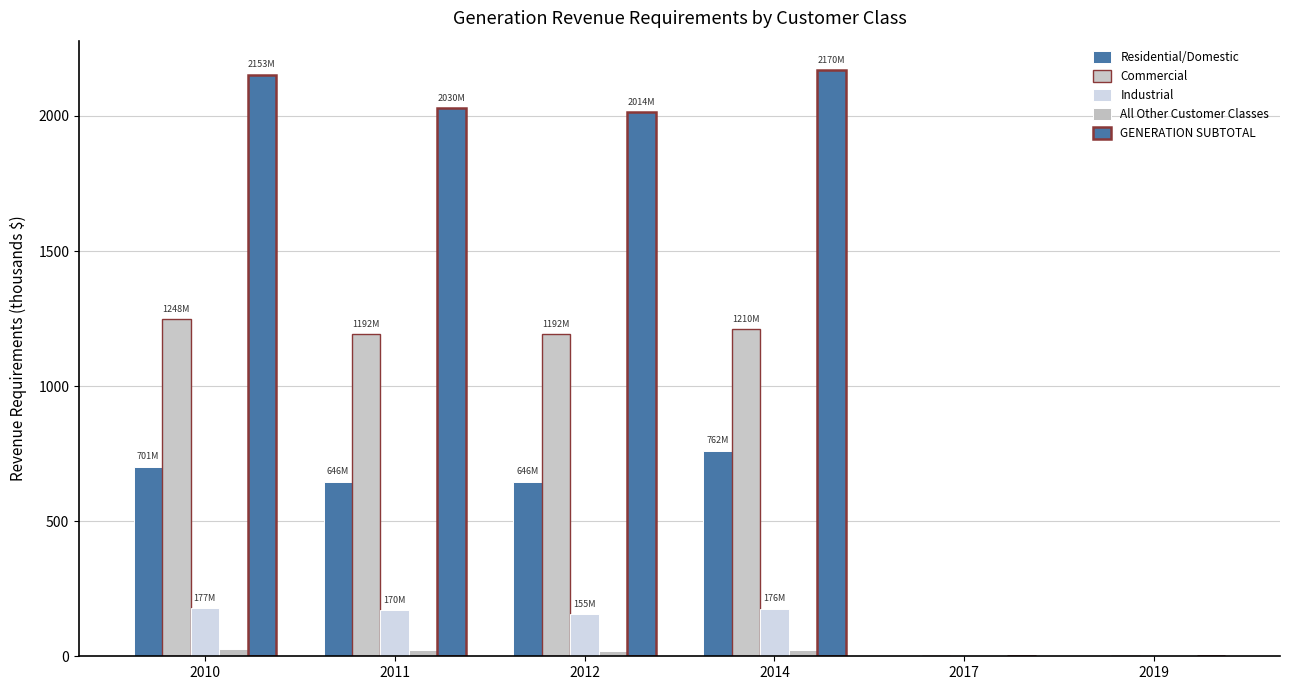

Where does the Commercial series first go above 1191?

2010